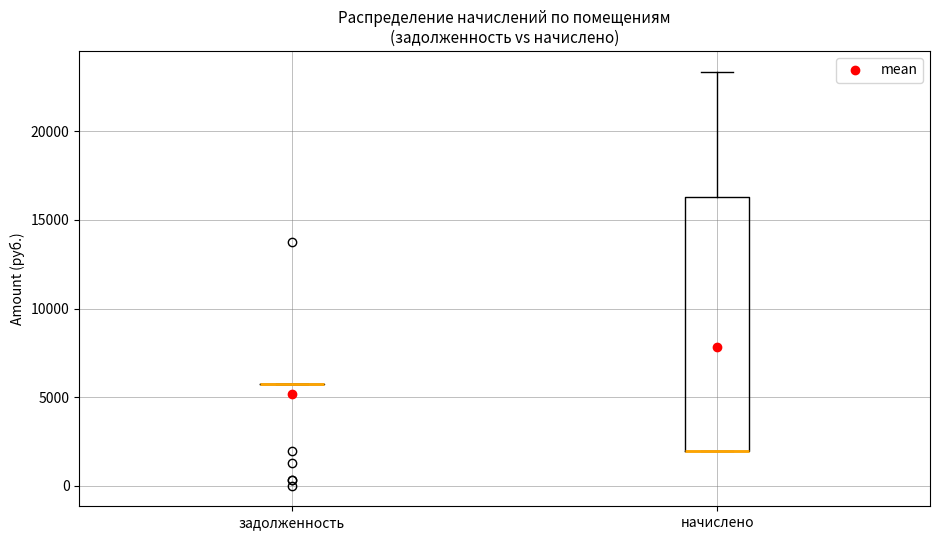

Reading left to right, transcribe this box plot: for each box, give where its median line is, the range the box spans, and where its two whiskers end, as read against the y-axis. The values are not printed on the chart, so give them approximately, as read against the axis.

задолженность: box collapsed to a line at 5500, whiskers 5500 to 5500
начислено: median 2000 (drawn on the box's lower edge), box 2000 to 16500, whiskers 2000 to 23500